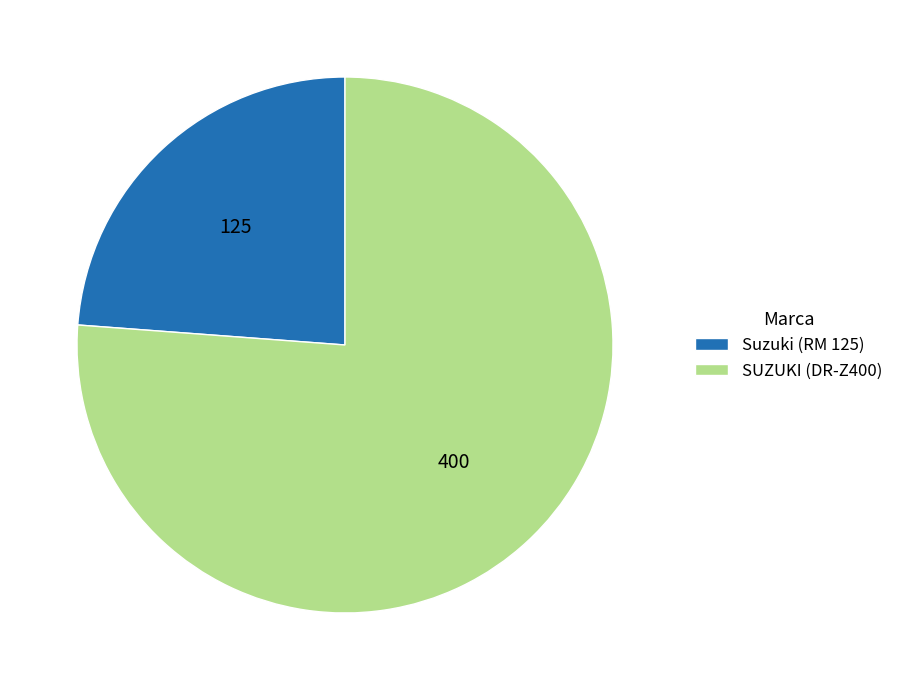

What is the smallest slice in the pie chart?

Suzuki (RM 125)